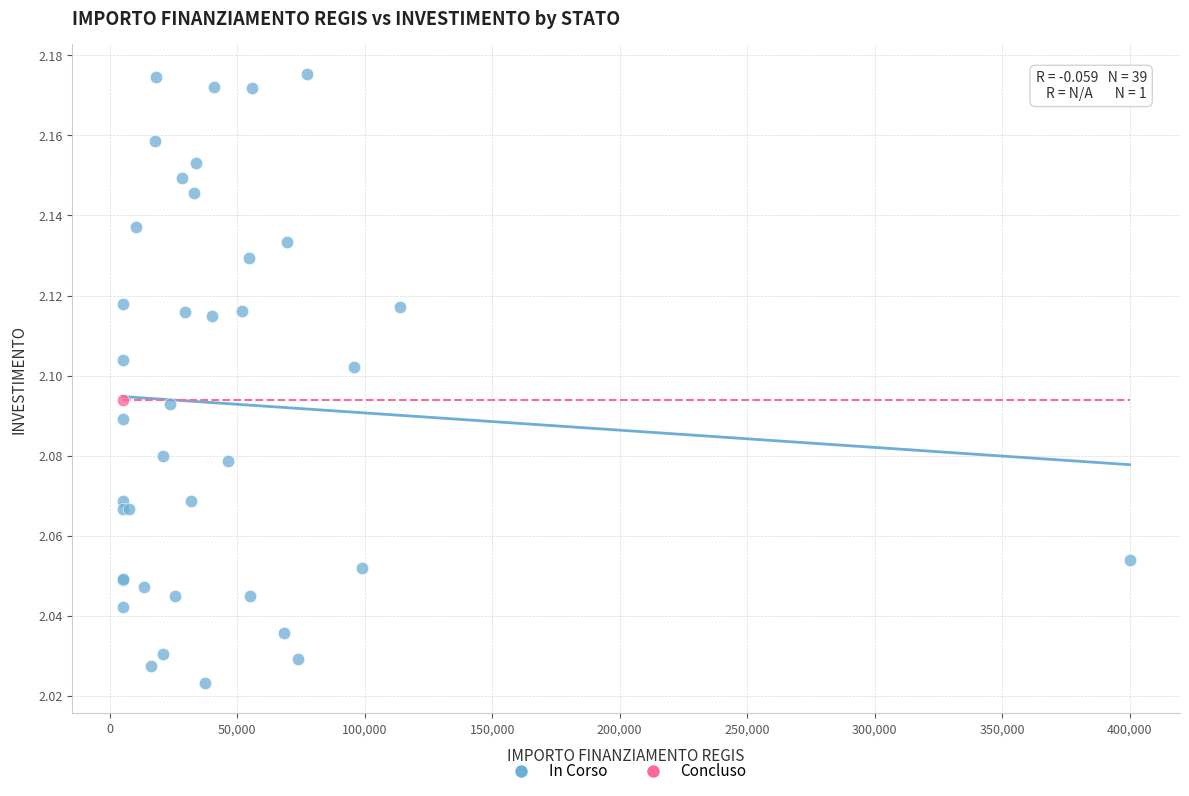

What are all the series names shown in the legend?

In Corso, Concluso